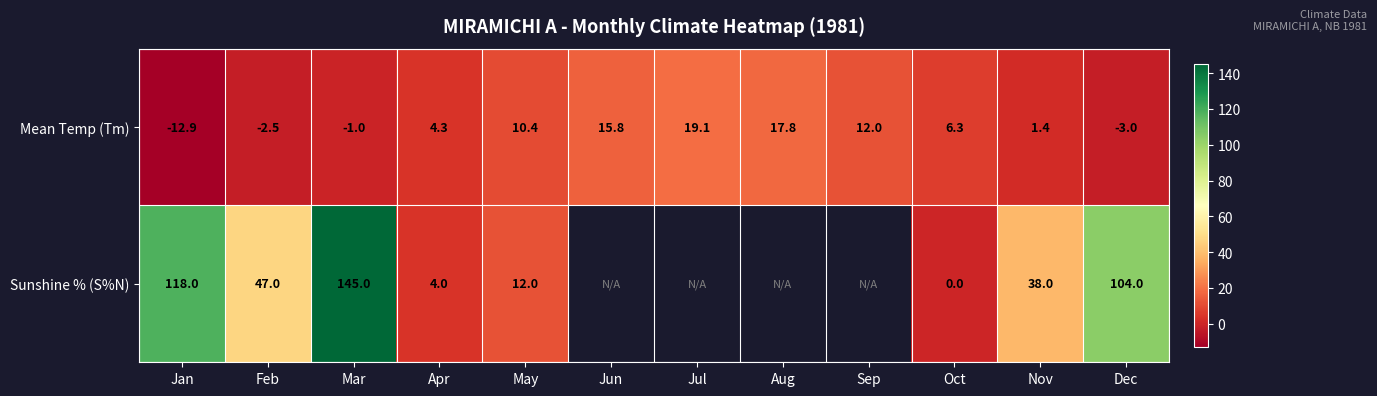

What is the difference between the Sunshine % (S%N) values at Dec and Oct?

104.0